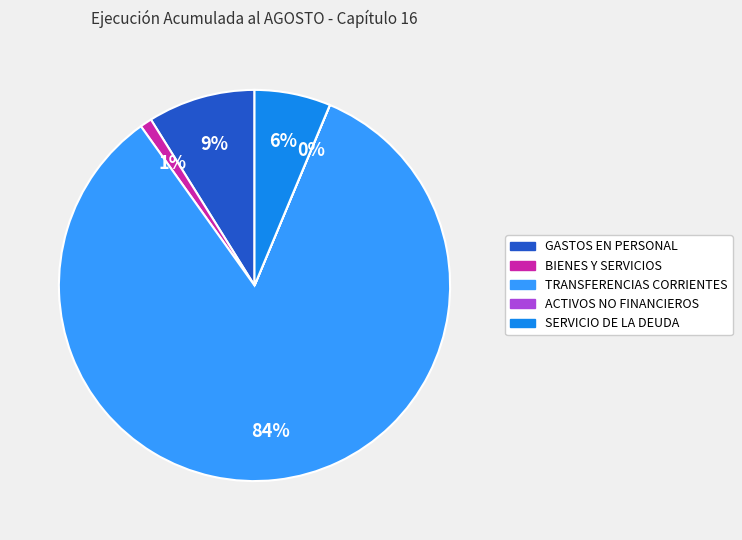

What is the largest slice in the pie chart?

TRANSFERENCIAS CORRIENTES